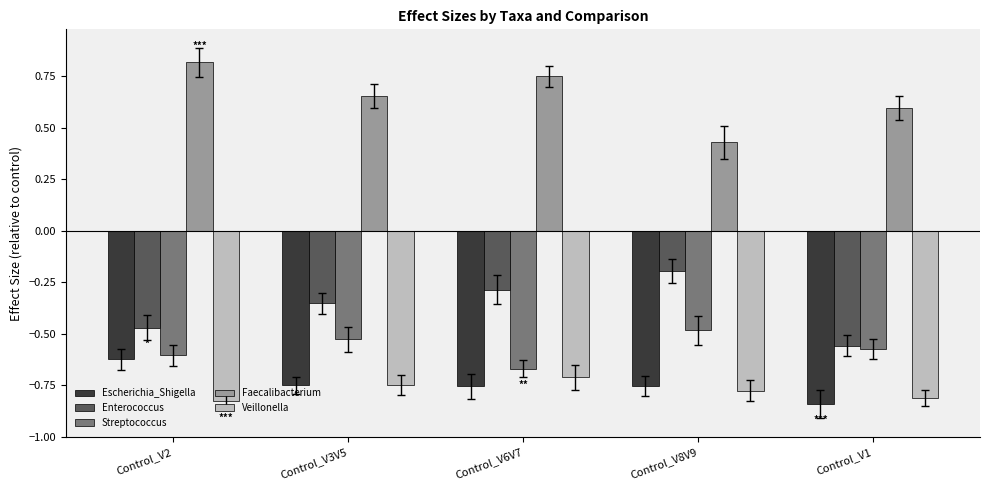

Is the value of Escherichia_Shigella at Control_V6V7 greater than the value of Enterococcus at Control_V2?

No